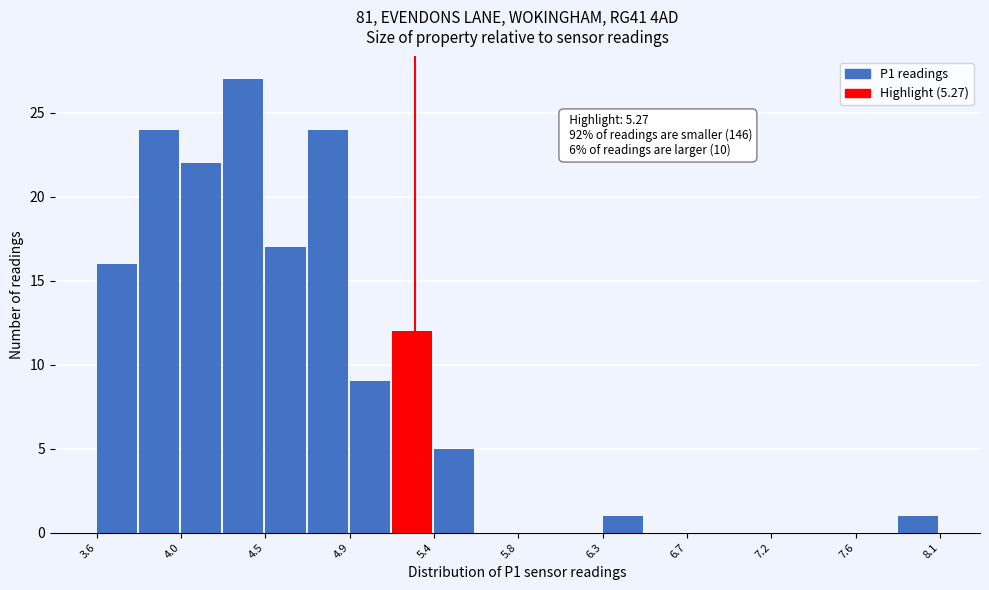

Which range on the x-axis has the tallest bar?

4.245 to 4.470